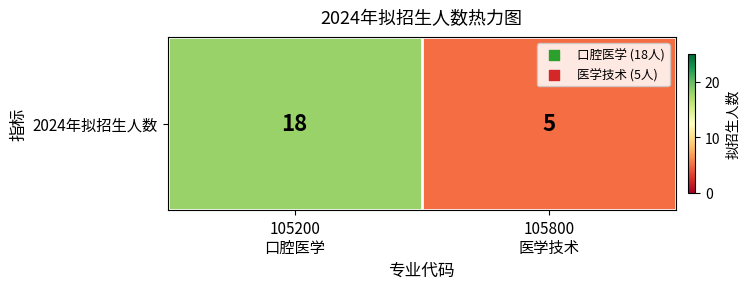

Count the values in the range 5 to 18.

2